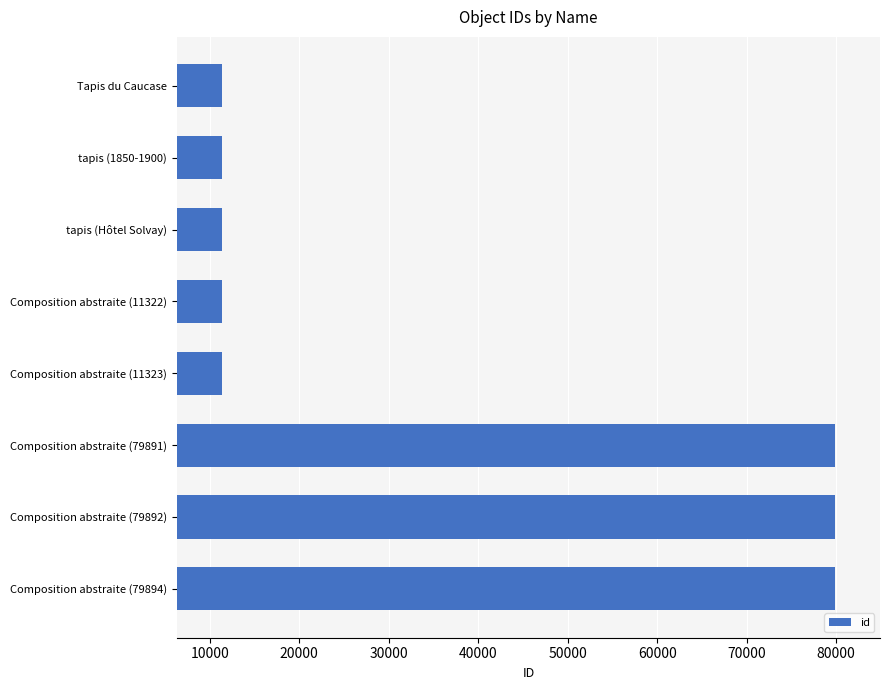

What is the sum of all values?

296379